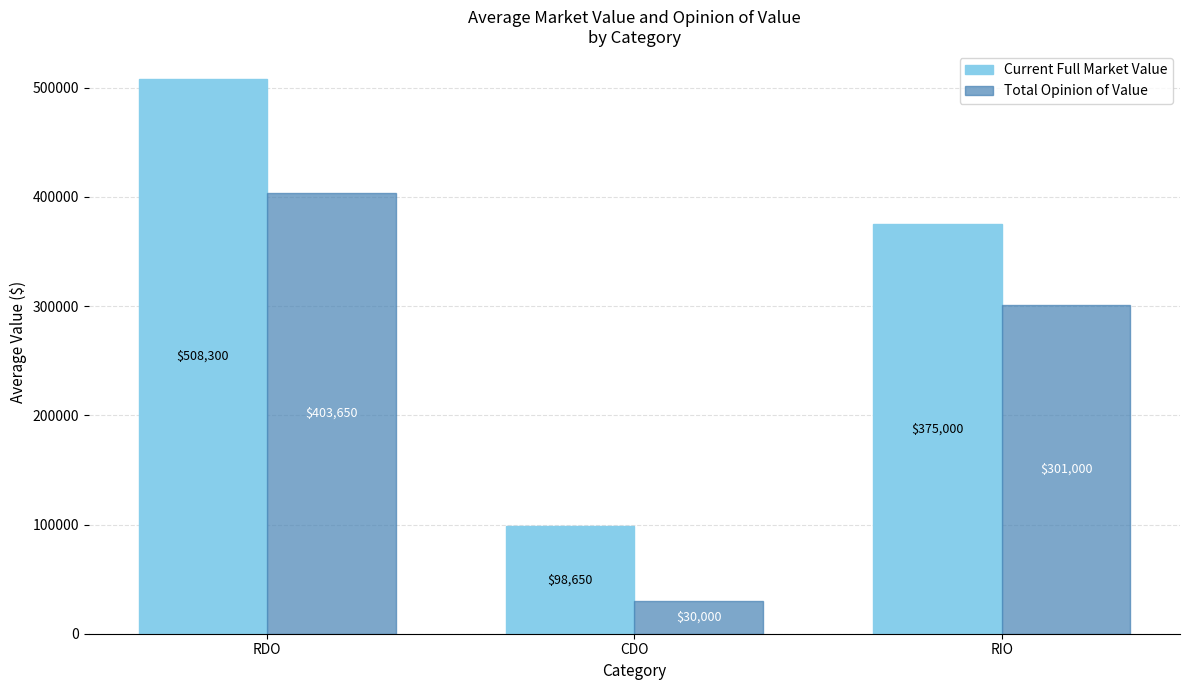

Rank the series by their maximum value, from highest to lowest.

Current Full Market Value, Total Opinion of Value